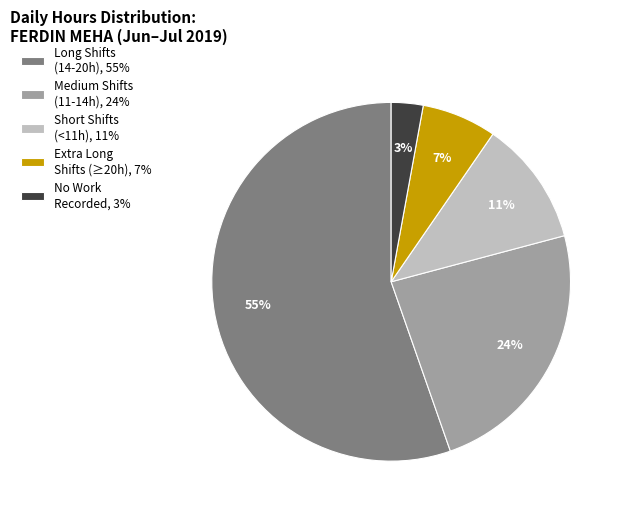

To the nearest percent, what is the average slice percentage?

20%